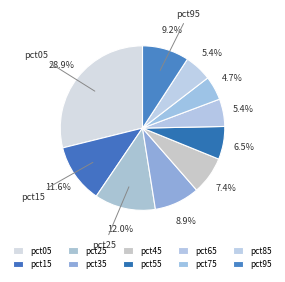

Does pct65 account for over 50% of the chart?

No